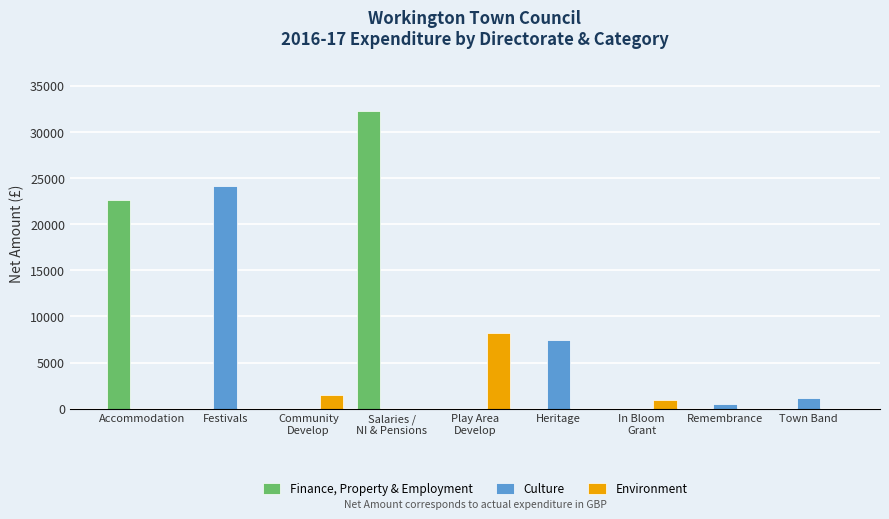

What value does the Culture series have at Heritage?

7500.0